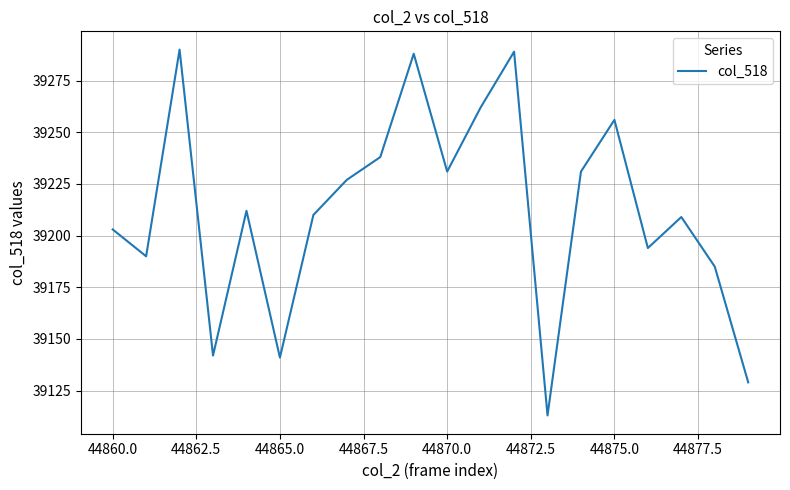

What is the difference between the maximum and minimum values?

177